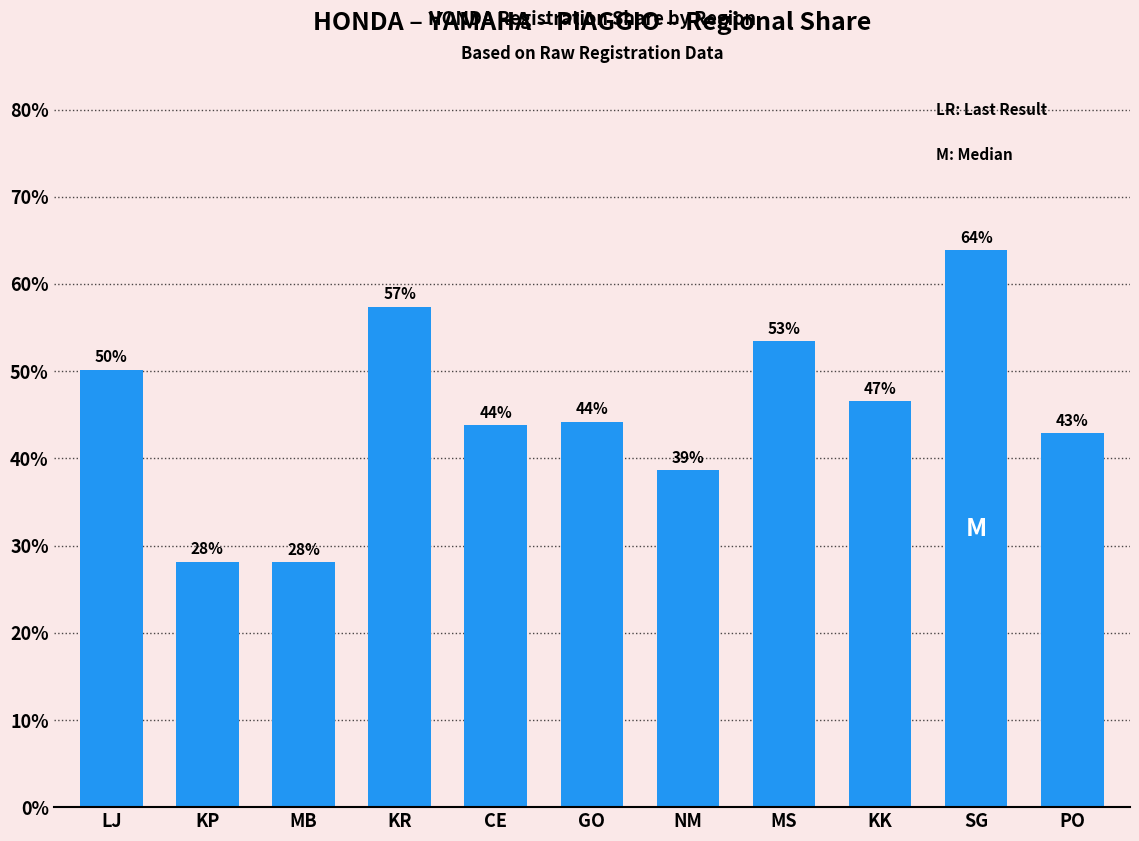

Are the bars horizontal?

No